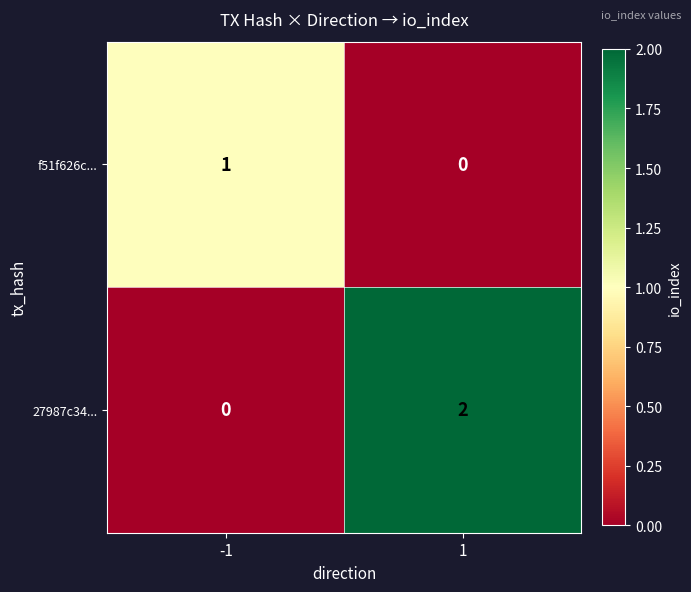

Which series has the largest total across all categories?

27987c34...